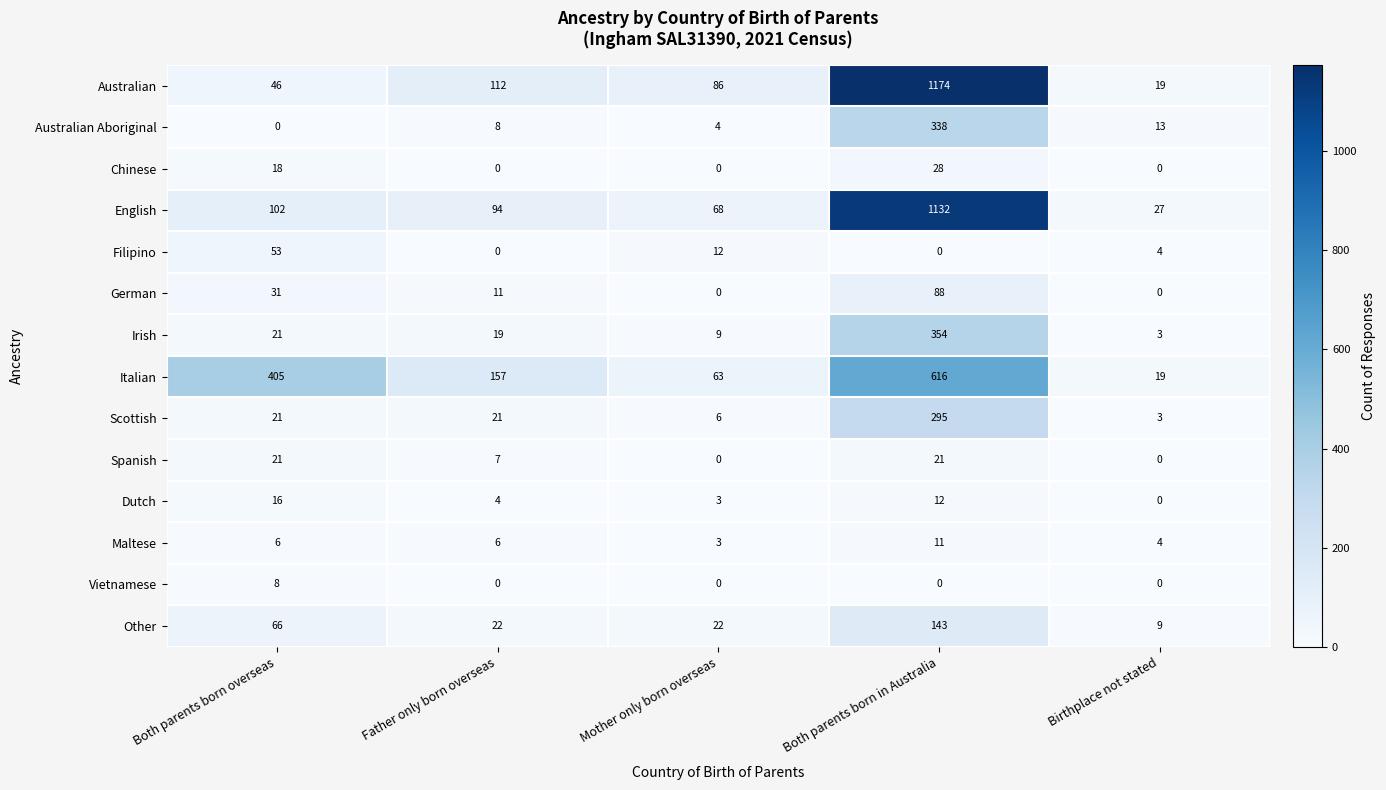

What is the maximum value shown in the chart?

1174